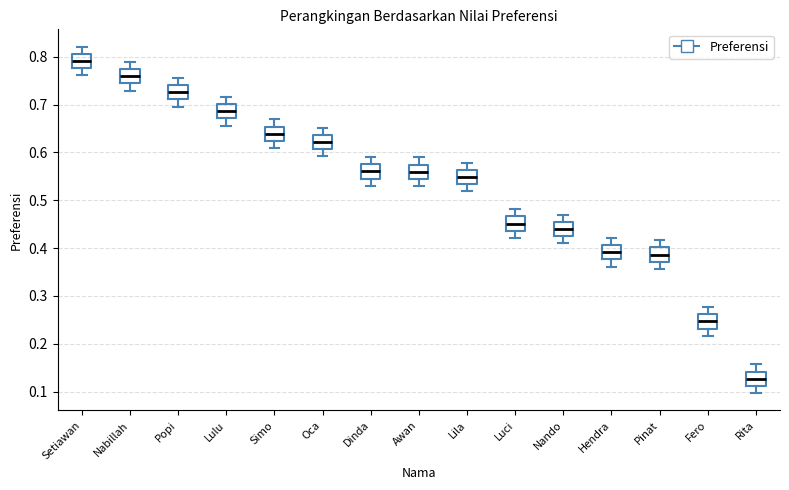

Where does the median line of the box for Lila sit on the y-axis? The values are not printed on the chart, so give them approximately, as read against the axis.

0.55